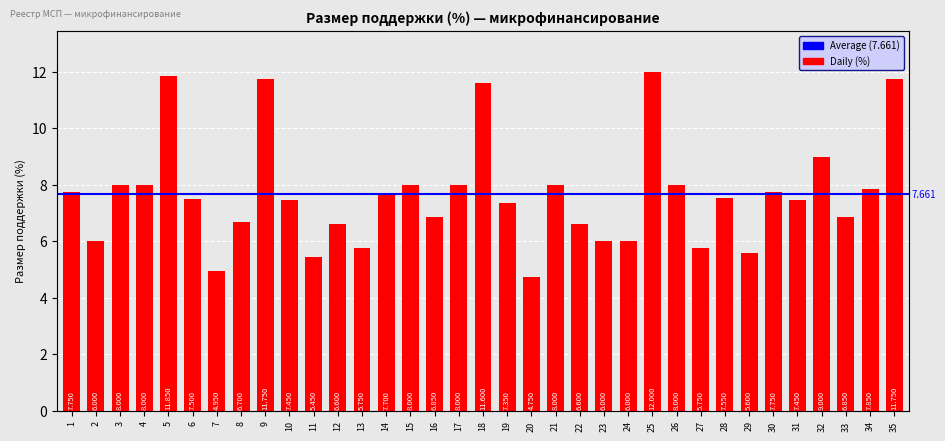

The value at 23 is 1.8. True or false?

False